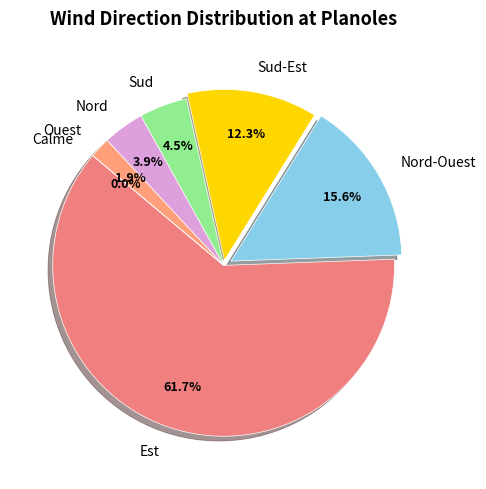

Which category has the biggest portion of the pie?

Est